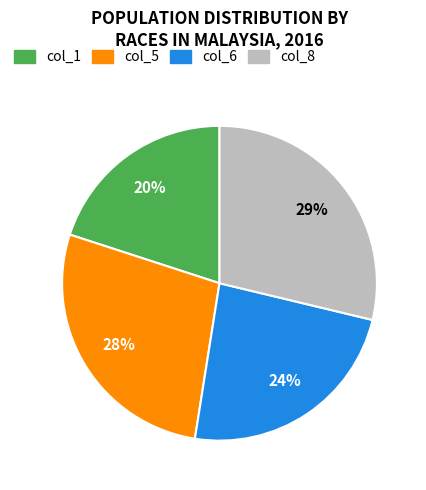

True or false: col_6 accounts for 2% of the total.

False